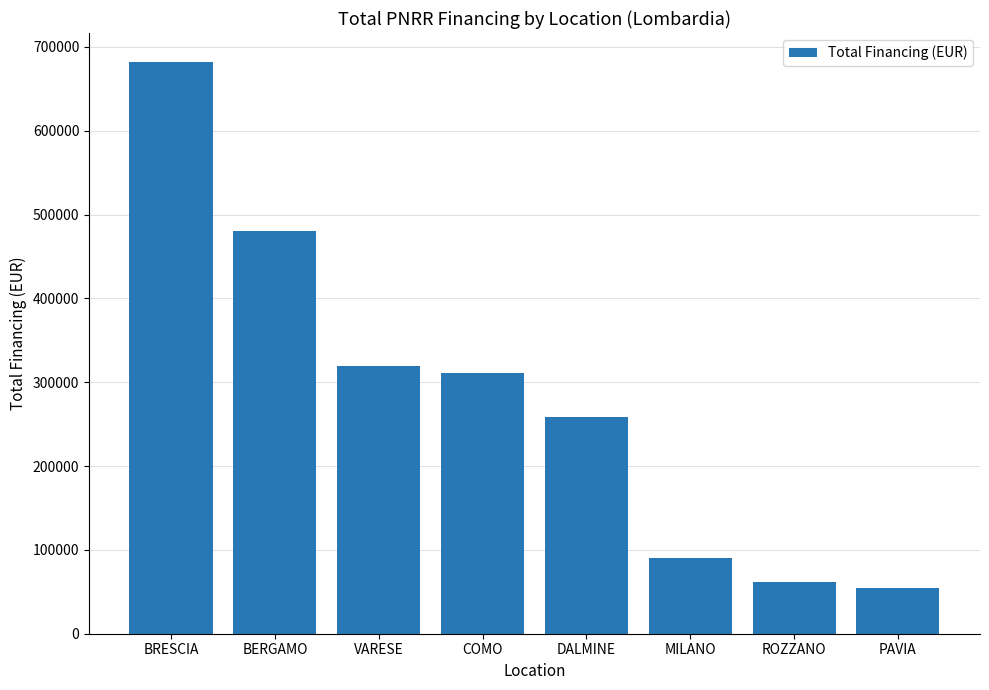

List the labels in order of value, smallest first.

PAVIA, ROZZANO, MILANO, DALMINE, COMO, VARESE, BERGAMO, BRESCIA